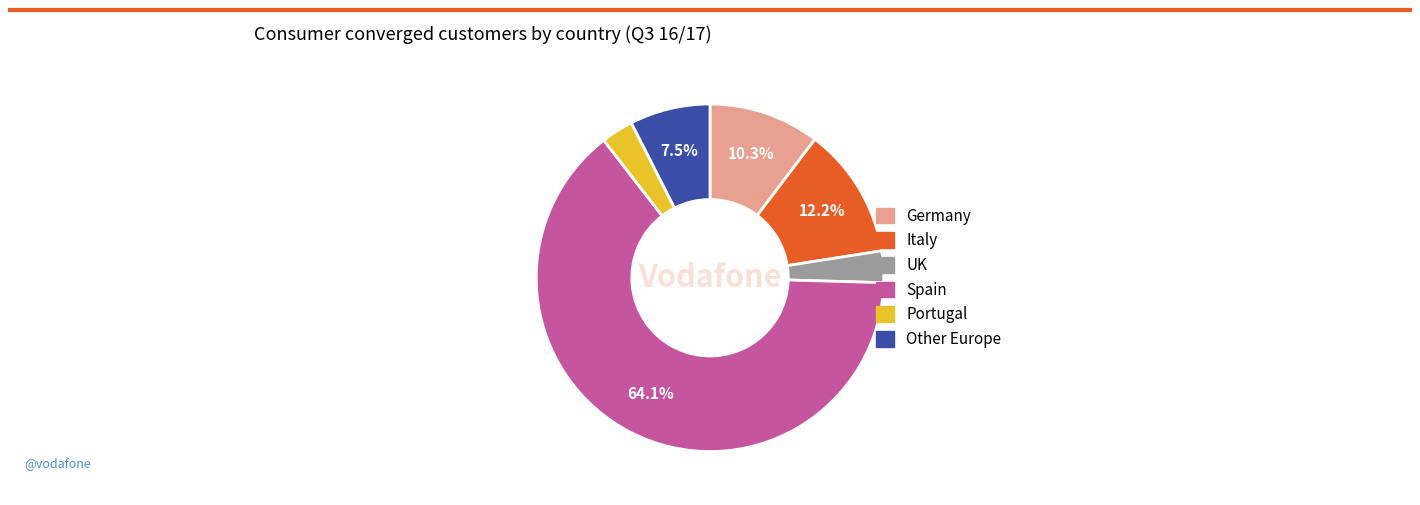

Approximately how many times larger is the value at Portugal compared to UK?

1.0